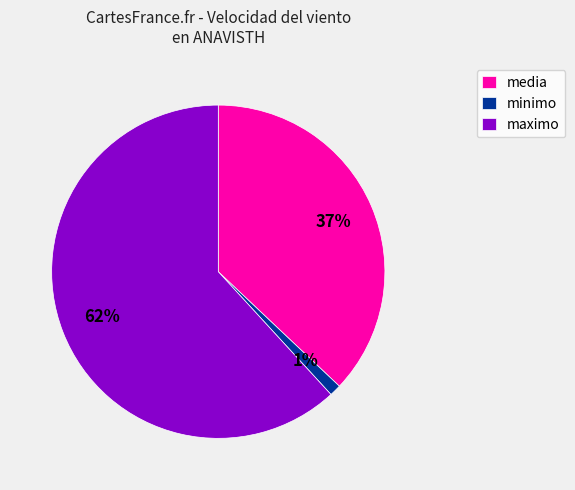

Between minimo and media, which is larger?

media